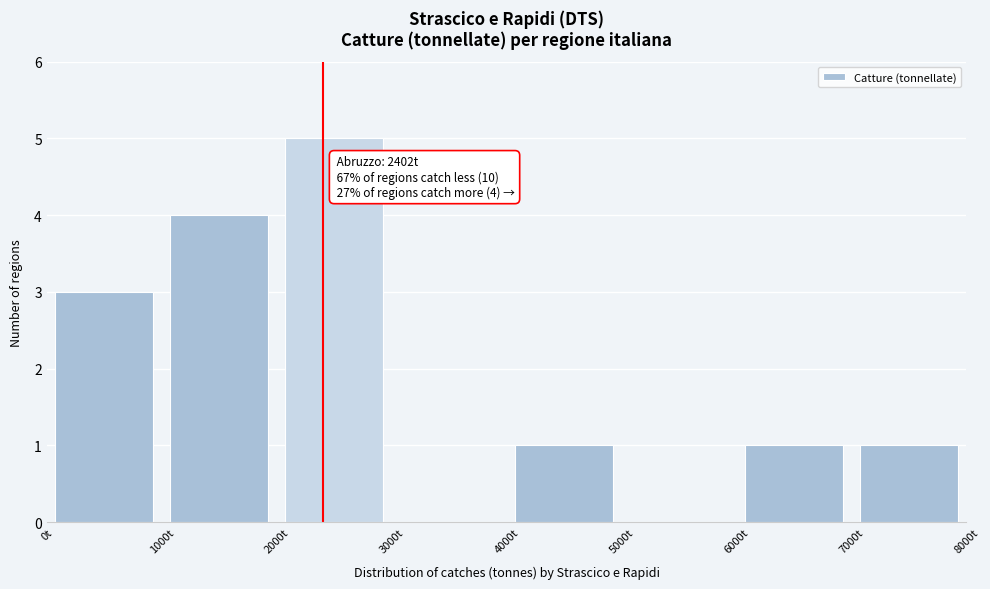

Over which range of the x-axis is the bar tallest?

2000 to 3000